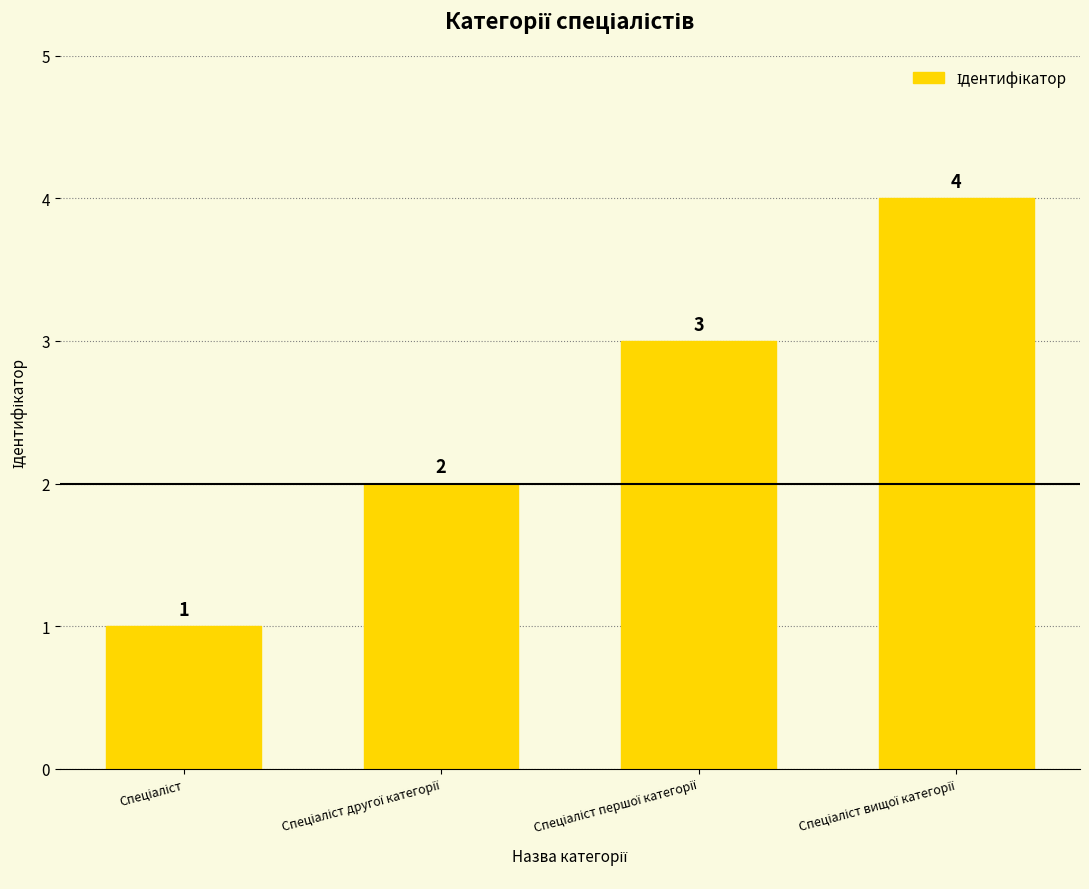

Does the chart contain stacked bars?

No